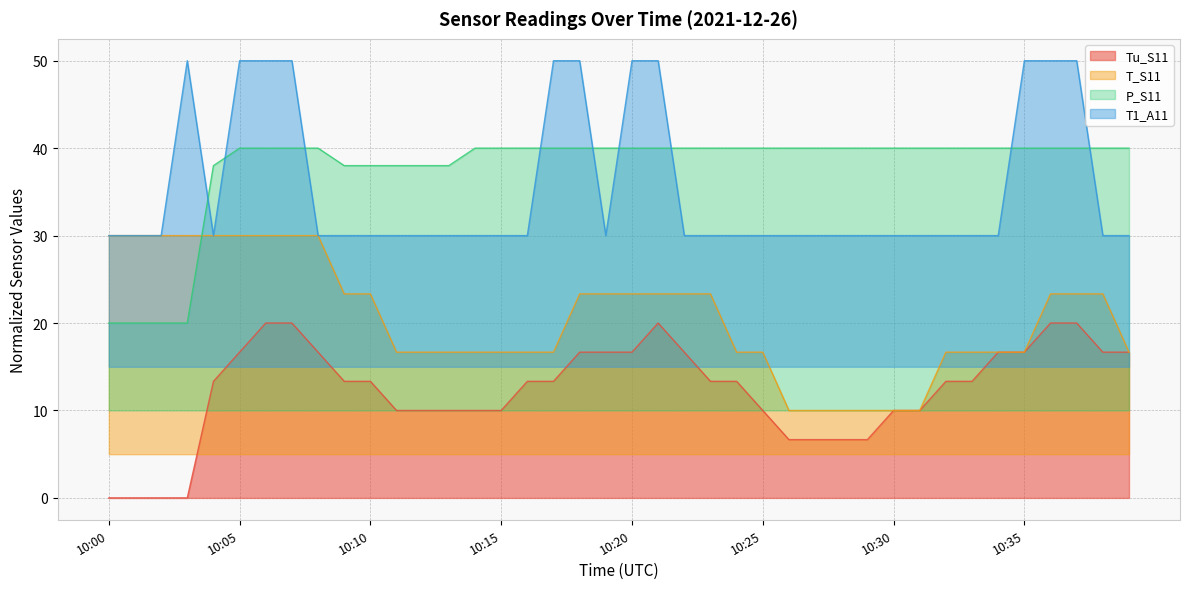

Reading right to left, transcribe all the data shown in this chart.

Tu_S11: 10:39=16.7	10:38=16.7	10:37=20.0	10:36=20.0	10:35=16.7	10:34=16.7	10:33=13.3	10:32=13.3	10:31=10.0	10:30=10.0	10:29=6.7	10:28=6.7	10:27=6.7	10:26=6.7	10:25=10.0	10:24=13.3	10:23=13.3	10:22=16.7	10:21=20.0	10:20=16.7	10:19=16.7	10:18=16.7	10:17=13.3	10:16=13.3	10:15=10.0	10:14=10.0	10:13=10.0	10:12=10.0	10:11=10.0	10:10=13.3	10:09=13.3	10:08=16.7	10:07=20.0	10:06=20.0	10:05=16.7	10:04=13.3	10:03=0.0	10:02=0.0	10:01=0.0	10:00=0.0
T_S11: 10:39=16.7	10:38=23.3	10:37=23.3	10:36=23.3	10:35=16.7	10:34=16.7	10:33=16.7	10:32=16.7	10:31=10.0	10:30=10.0	10:29=10.0	10:28=10.0	10:27=10.0	10:26=10.0	10:25=16.7	10:24=16.7	10:23=23.3	10:22=23.3	10:21=23.3	10:20=23.3	10:19=23.3	10:18=23.3	10:17=16.7	10:16=16.7	10:15=16.7	10:14=16.7	10:13=16.7	10:12=16.7	10:11=16.7	10:10=23.3	10:09=23.3	10:08=30.0	10:07=30.0	10:06=30.0	10:05=30.0	10:04=30.0	10:03=30.0	10:02=30.0	10:01=30.0	10:00=30.0
P_S11: 10:39=40.0	10:38=40.0	10:37=40.0	10:36=40.0	10:35=40.0	10:34=40.0	10:33=40.0	10:32=40.0	10:31=40.0	10:30=40.0	10:29=40.0	10:28=40.0	10:27=40.0	10:26=40.0	10:25=40.0	10:24=40.0	10:23=40.0	10:22=40.0	10:21=40.0	10:20=40.0	10:19=40.0	10:18=40.0	10:17=40.0	10:16=40.0	10:15=40.0	10:14=40.0	10:13=38.0	10:12=38.0	10:11=38.0	10:10=38.0	10:09=38.0	10:08=40.0	10:07=40.0	10:06=40.0	10:05=40.0	10:04=38.0	10:03=20.0	10:02=20.0	10:01=20.0	10:00=20.0
T1_A11: 10:39=30.0	10:38=30.0	10:37=50.0	10:36=50.0	10:35=50.0	10:34=30.0	10:33=30.0	10:32=30.0	10:31=30.0	10:30=30.0	10:29=30.0	10:28=30.0	10:27=30.0	10:26=30.0	10:25=30.0	10:24=30.0	10:23=30.0	10:22=30.0	10:21=50.0	10:20=50.0	10:19=30.0	10:18=50.0	10:17=50.0	10:16=30.0	10:15=30.0	10:14=30.0	10:13=30.0	10:12=30.0	10:11=30.0	10:10=30.0	10:09=30.0	10:08=30.0	10:07=50.0	10:06=50.0	10:05=50.0	10:04=30.0	10:03=50.0	10:02=30.0	10:01=30.0	10:00=30.0